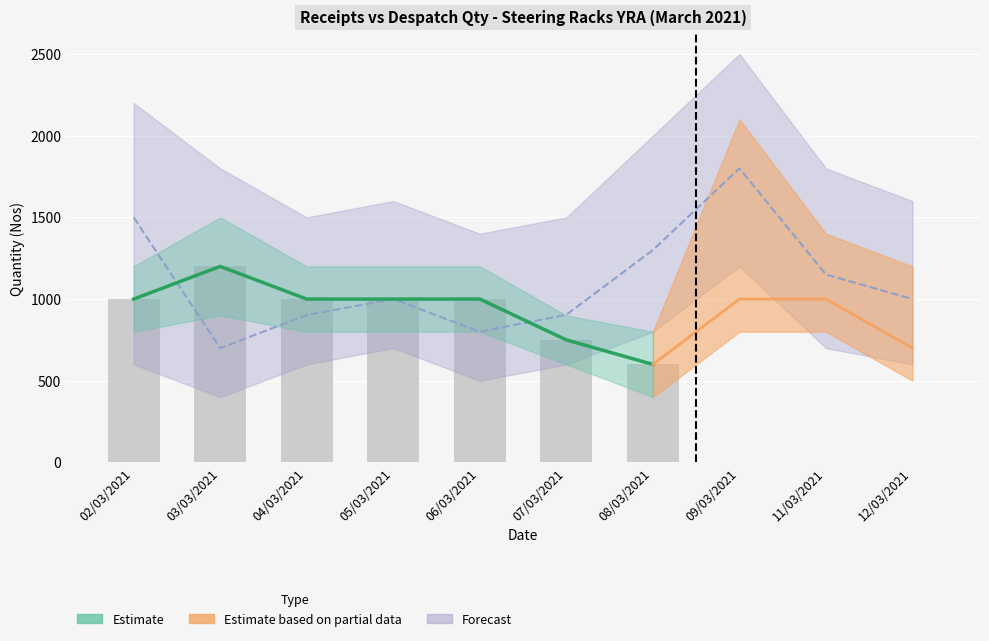

True or false: the data shows 600 at 08/03/2021.

True